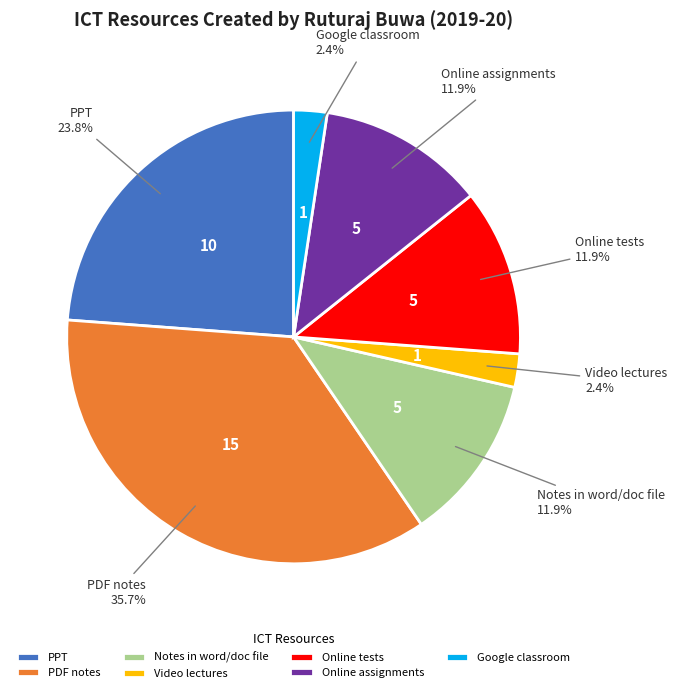

Which slice is the largest?

PDF notes